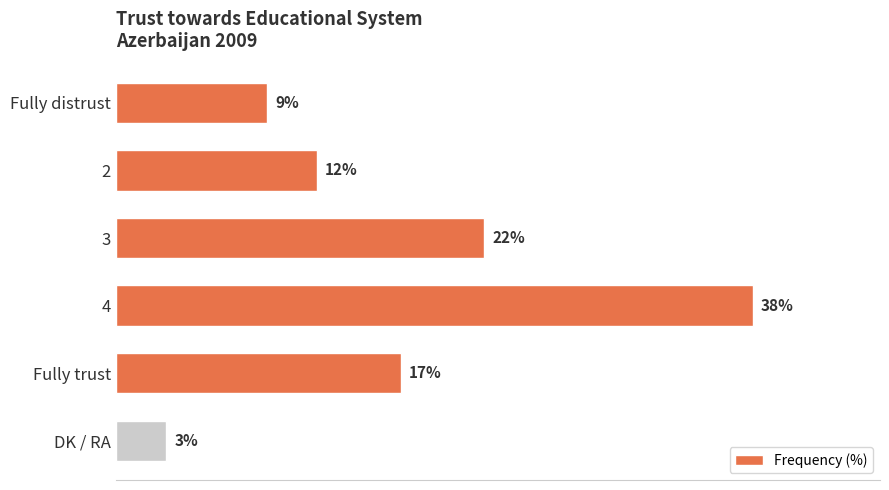

What is the label of the 1st bar from the top?

Fully distrust